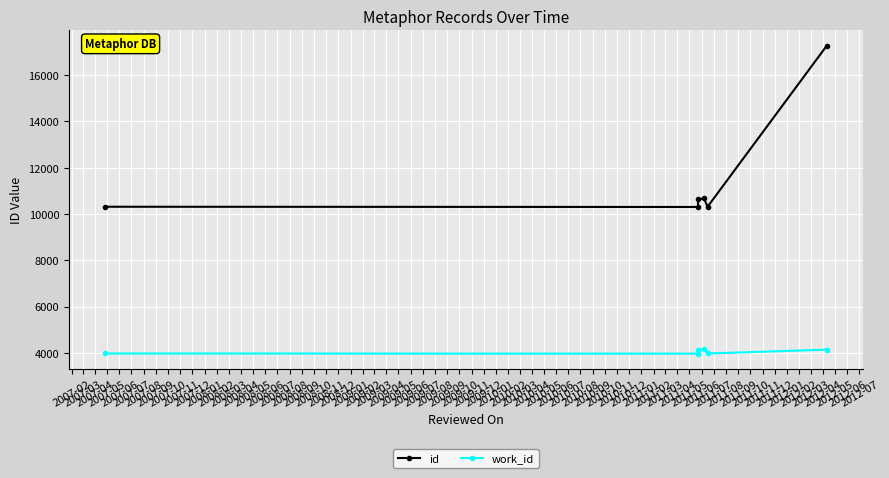

True or false: id has more than 1 points higher than both neighbors.

False